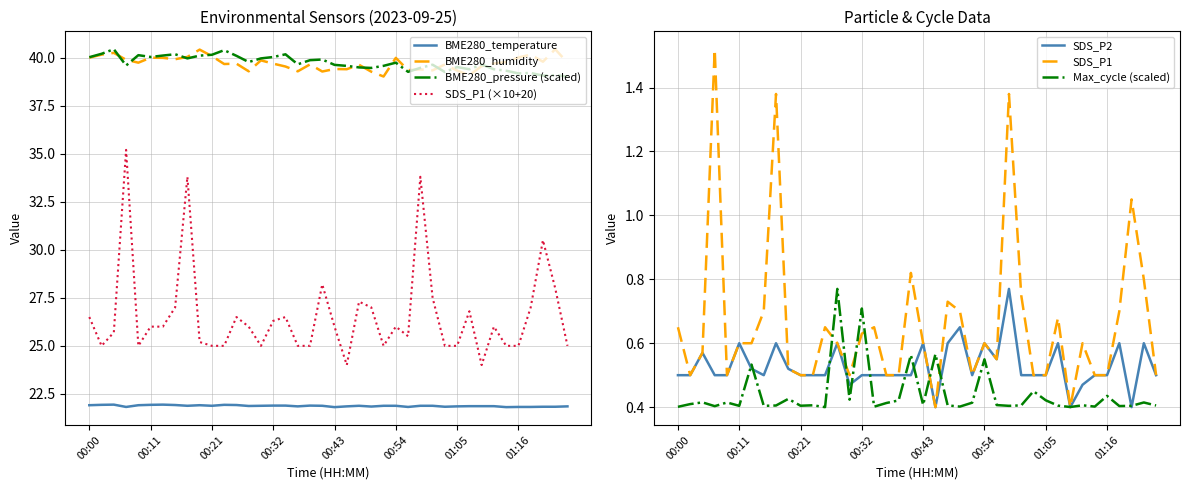

What is the minimum value for BME280_temperature?

21.8